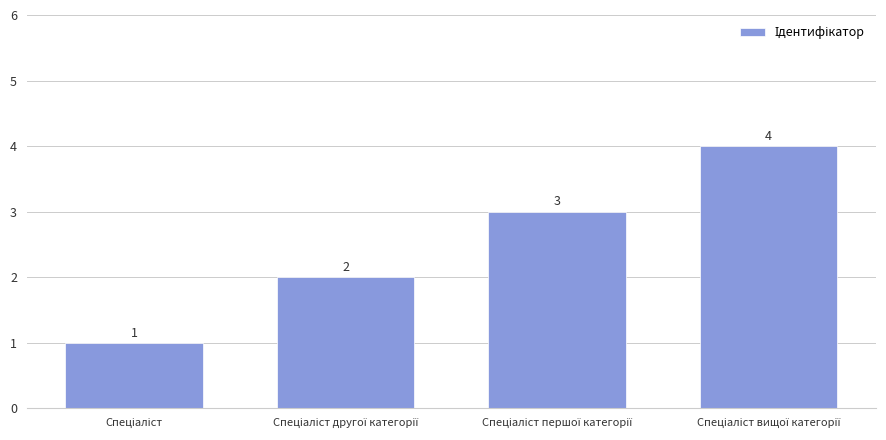

What is the sum of all values?

10